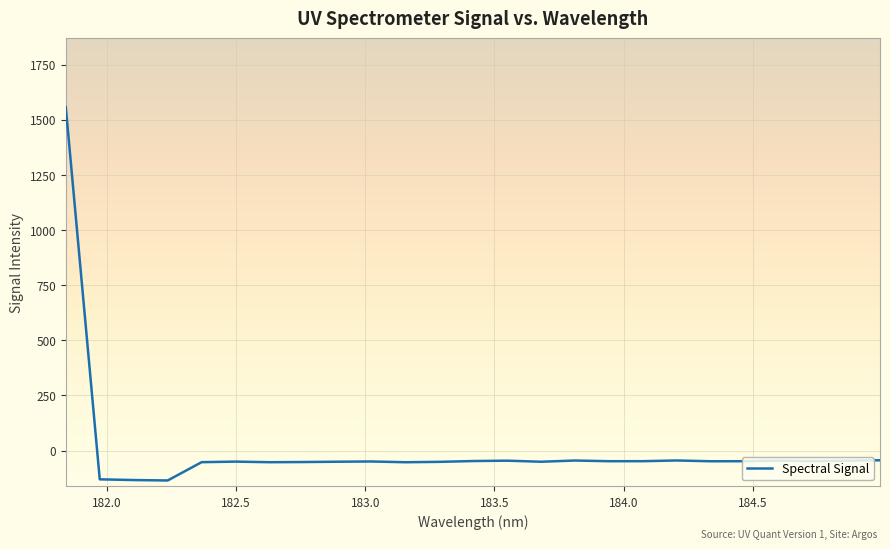

What is the average value?

5.2